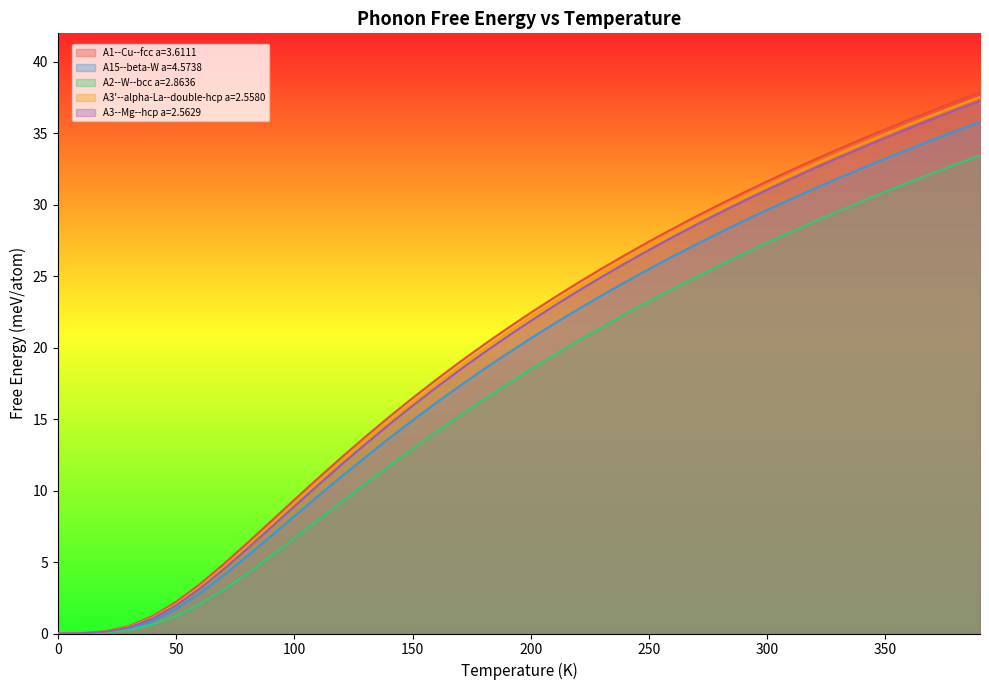

Reading right to left, extract all data points from this chart.

A1--Cu--fcc a=3.6111: 390.0=37.9	380.0=37.3	370.0=36.6	360.0=36.0	350.0=35.3	340.0=34.6	330.0=33.9	320.0=33.2	310.0=32.4	300.0=31.6	290.0=30.9	280.0=30.0	270.0=29.2	260.0=28.3	250.0=27.4	240.0=26.5	230.0=25.5	220.0=24.5	210.0=23.5	200.0=22.5	190.0=21.3	180.0=20.2	170.0=19.0	160.0=17.8	150.0=16.5	140.0=15.1	130.0=13.8	120.0=12.3	110.0=10.9	100.0=9.4	90.0=7.8	80.0=6.3	70.0=4.8	60.0=3.4	50.0=2.2	40.0=1.2	30.0=0.5	20.0=0.1	10.0=0.0	0.0=0.0
A15--beta-W a=4.5738: 390.0=35.8	380.0=35.2	370.0=34.5	360.0=33.9	350.0=33.2	340.0=32.6	330.0=31.9	320.0=31.1	310.0=30.4	300.0=29.6	290.0=28.9	280.0=28.1	270.0=27.2	260.0=26.4	250.0=25.5	240.0=24.6	230.0=23.7	220.0=22.7	210.0=21.7	200.0=20.7	190.0=19.6	180.0=18.5	170.0=17.3	160.0=16.1	150.0=14.9	140.0=13.6	130.0=12.3	120.0=11.0	110.0=9.6	100.0=8.2	90.0=6.8	80.0=5.4	70.0=4.1	60.0=2.8	50.0=1.7	40.0=0.9	30.0=0.3	20.0=0.1	10.0=0.0	0.0=0.0
A2--W--bcc a=2.8636: 390.0=33.5	380.0=32.8	370.0=32.2	360.0=31.6	350.0=30.9	340.0=30.2	330.0=29.5	320.0=28.8	310.0=28.1	300.0=27.3	290.0=26.6	280.0=25.8	270.0=25.0	260.0=24.1	250.0=23.3	240.0=22.4	230.0=21.4	220.0=20.5	210.0=19.5	200.0=18.5	190.0=17.4	180.0=16.4	170.0=15.2	160.0=14.1	150.0=12.9	140.0=11.7	130.0=10.5	120.0=9.2	110.0=7.9	100.0=6.7	90.0=5.4	80.0=4.2	70.0=3.1	60.0=2.1	50.0=1.2	40.0=0.6	30.0=0.2	20.0=0.1	10.0=0.0	0.0=0.0
A3'--alpha-La--double-hcp a=2.5580: 390.0=37.5	380.0=36.9	370.0=36.3	360.0=35.6	350.0=35.0	340.0=34.3	330.0=33.6	320.0=32.8	310.0=32.1	300.0=31.3	290.0=30.5	280.0=29.7	270.0=28.9	260.0=28.0	250.0=27.1	240.0=26.2	230.0=25.2	220.0=24.2	210.0=23.2	200.0=22.1	190.0=21.0	180.0=19.9	170.0=18.7	160.0=17.5	150.0=16.2	140.0=14.9	130.0=13.5	120.0=12.1	110.0=10.6	100.0=9.1	90.0=7.6	80.0=6.1	70.0=4.6	60.0=3.3	50.0=2.1	40.0=1.1	30.0=0.5	20.0=0.1	10.0=0.0	0.0=0.0
A3--Mg--hcp a=2.5629: 390.0=37.3	380.0=36.7	370.0=36.0	360.0=35.4	350.0=34.7	340.0=34.0	330.0=33.3	320.0=32.6	310.0=31.8	300.0=31.1	290.0=30.3	280.0=29.4	270.0=28.6	260.0=27.7	250.0=26.8	240.0=25.9	230.0=25.0	220.0=24.0	210.0=22.9	200.0=21.9	190.0=20.8	180.0=19.6	170.0=18.5	160.0=17.2	150.0=15.9	140.0=14.6	130.0=13.3	120.0=11.8	110.0=10.4	100.0=8.9	90.0=7.4	80.0=5.9	70.0=4.5	60.0=3.1	50.0=2.0	40.0=1.0	30.0=0.4	20.0=0.1	10.0=0.0	0.0=0.0